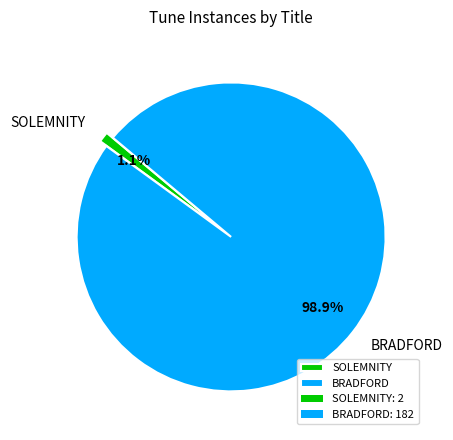

To the nearest percent, what is the difference between the largest and smallest slice percentages?

98%